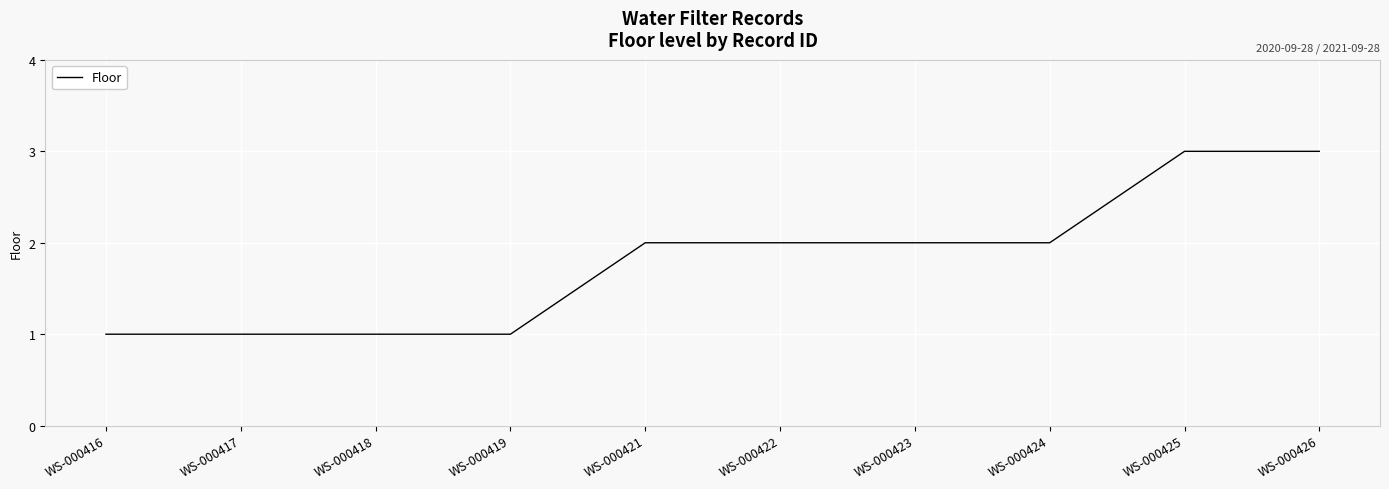

What is the difference between the maximum and second lowest values?

2